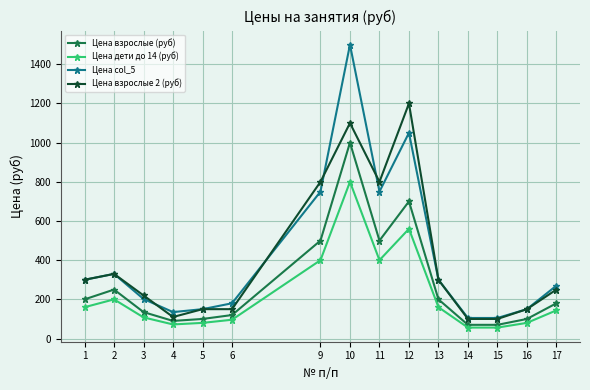

What are all the series names shown in the legend?

Цена взрослые (руб), Цена дети до 14 (руб), Цена col_5, Цена взрослые 2 (руб)